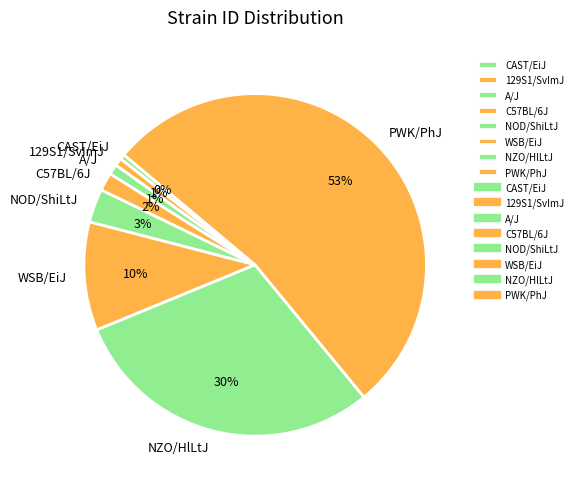

To the nearest percent, what percentage of the pie is C57BL/6J?

2%